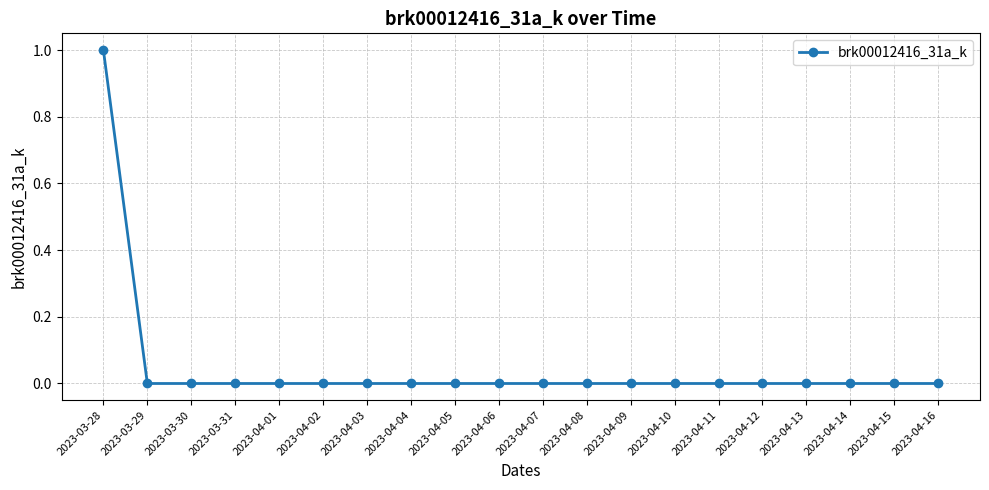

Reading left to right, transcribe all the data shown in this chart.

1	0	0	0	0	0	0	0	0	0	0	0	0	0	0	0	0	0	0	0